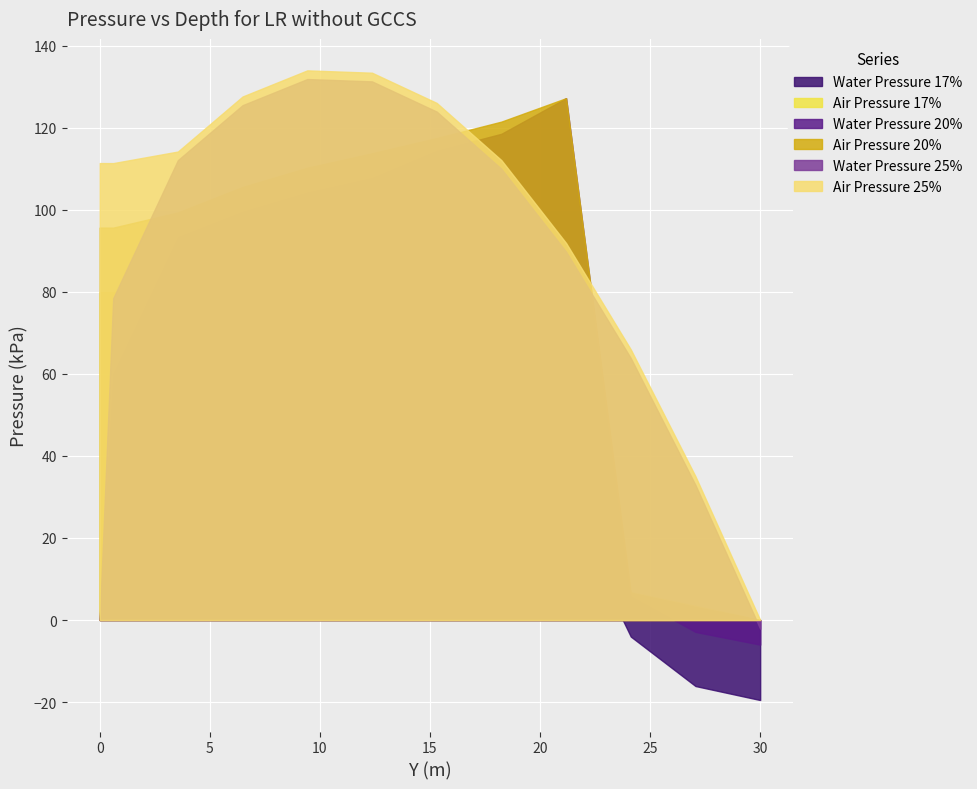

How many interior local peaks does the Air Pressure 17% series have?

1